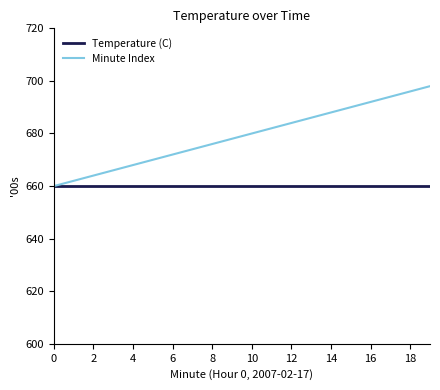

Which series has the largest range (max minus min)?

Minute Index